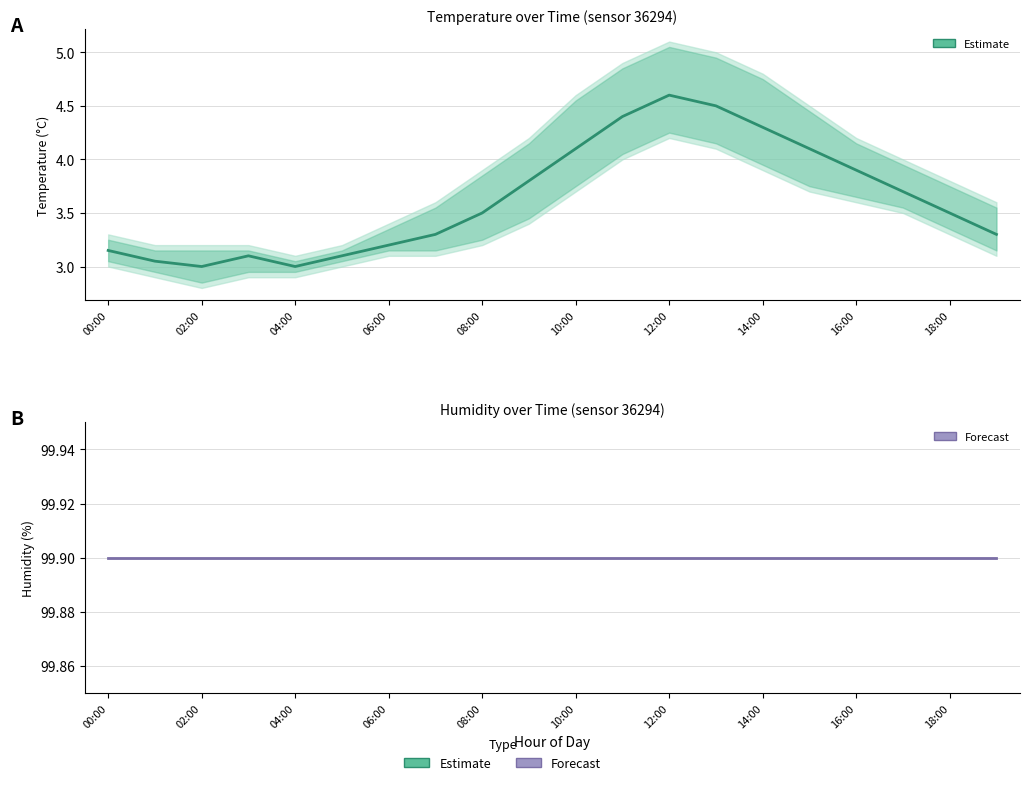

True or false: temperature and humidity cross at least once.

False